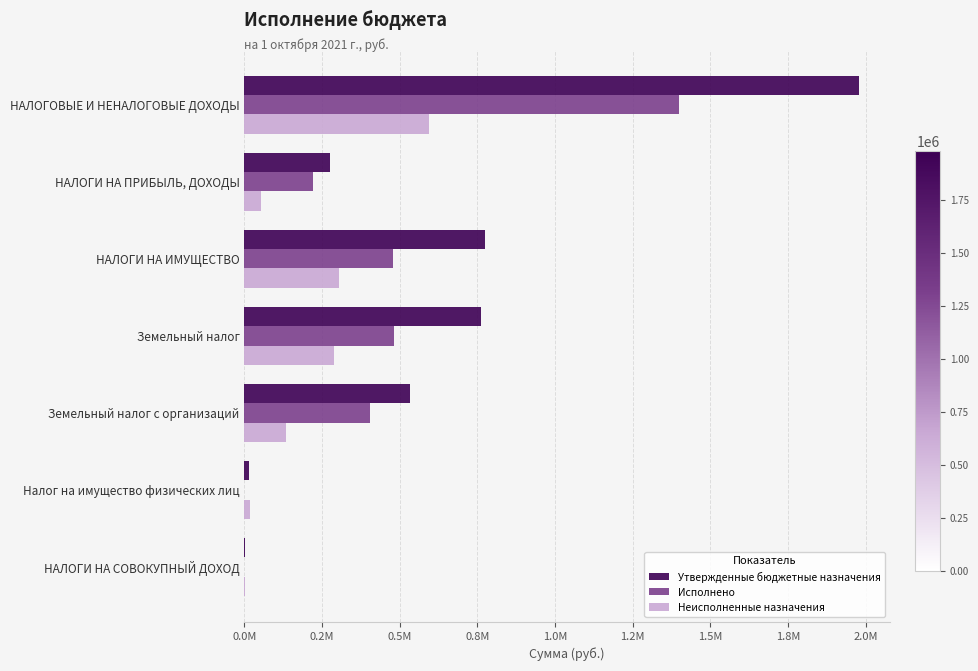

What is the lowest value of the Утвержденные бюджетные назначения series?

2000.0